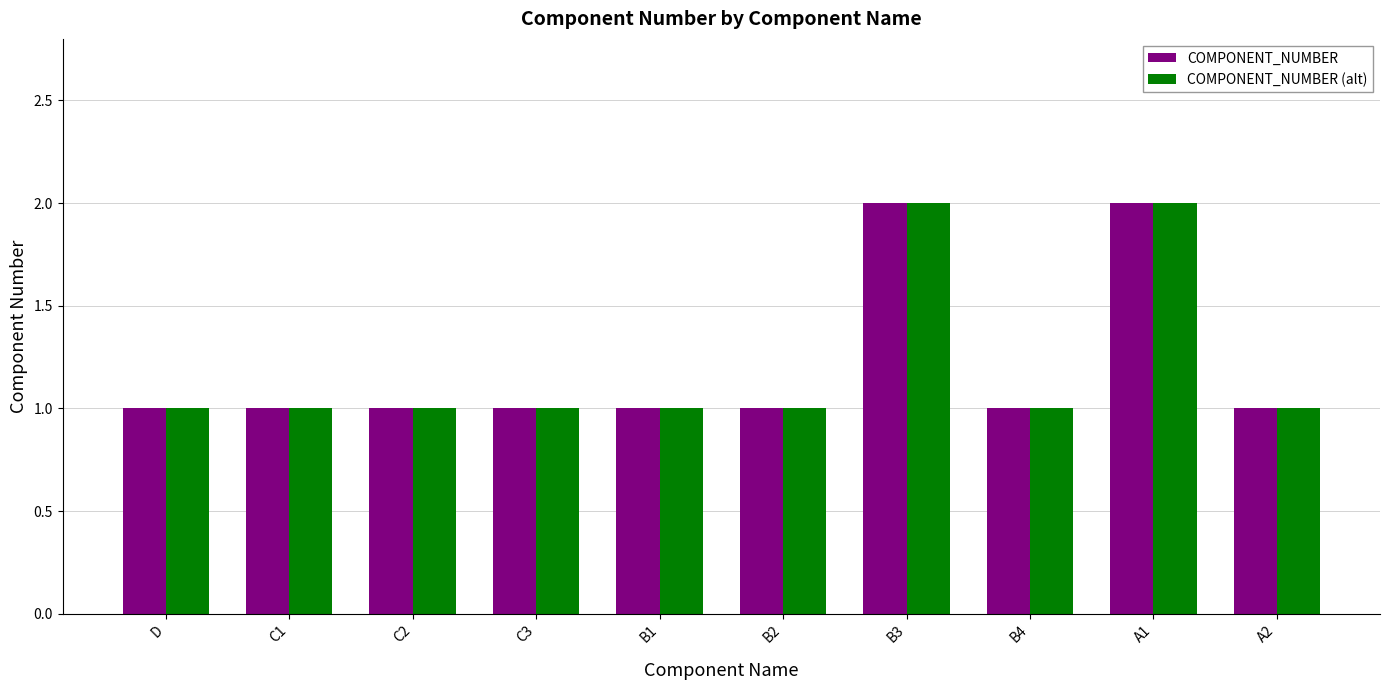

True or false: COMPONENT_NUMBER has a value of 2 at B1.

False